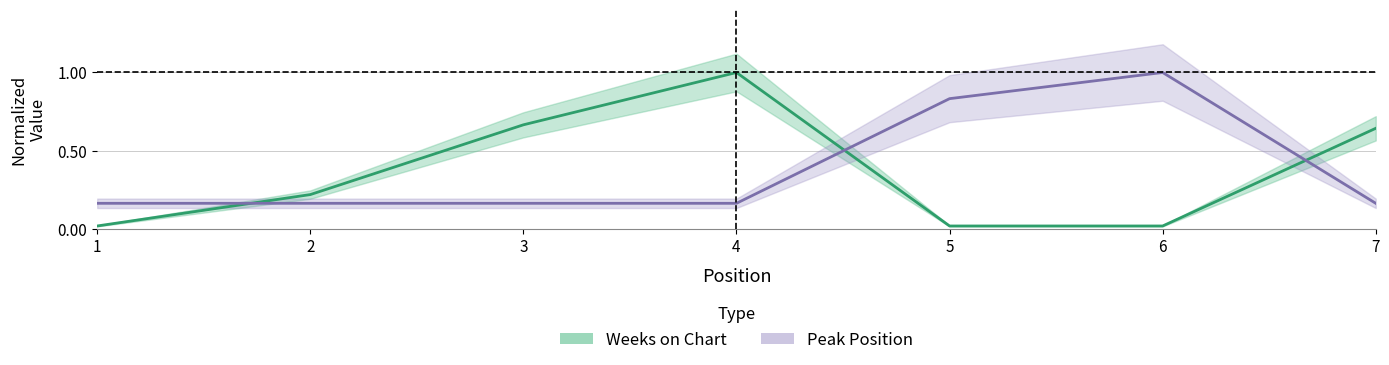

Between which two adjacent categories do Weeks on Chart and Peak Position first intersect?

1 and 2